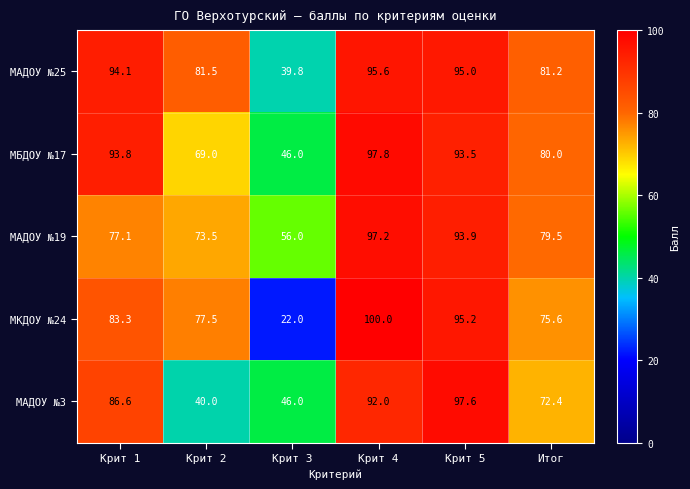

Which label corresponds to the largest value in the chart?

Крит 4